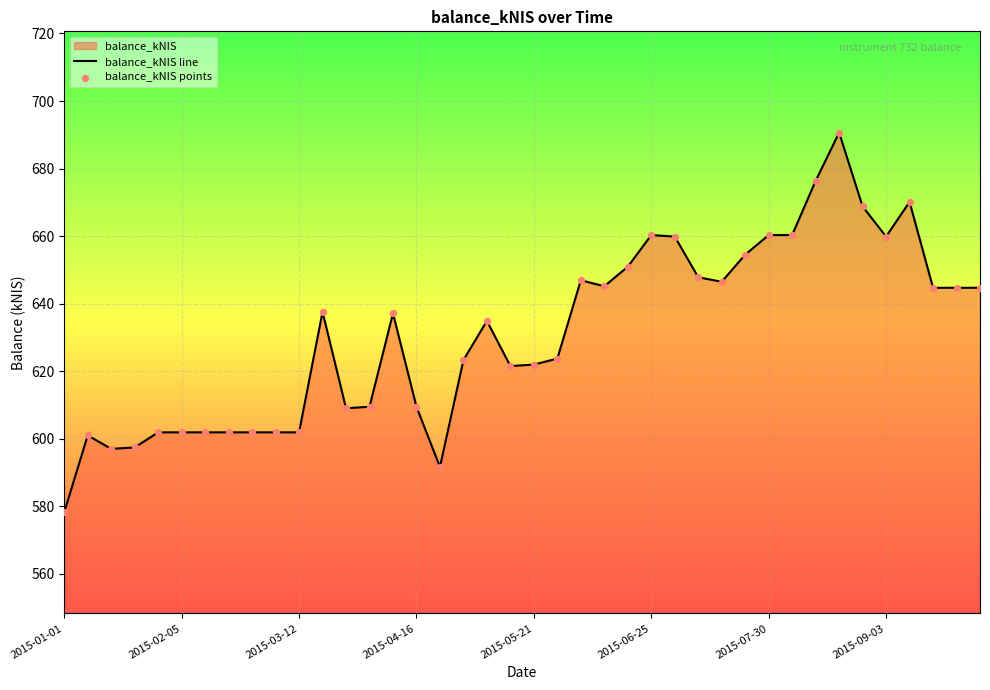

Which series reaches the maximum Y coordinate?

balance_kNIS line